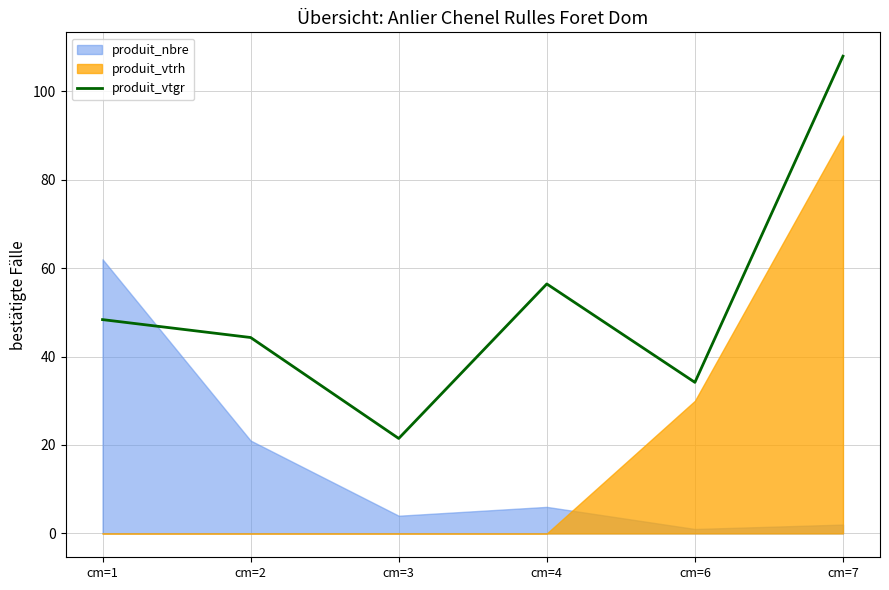

Between cm=7 and cm=1, which is larger?

cm=7